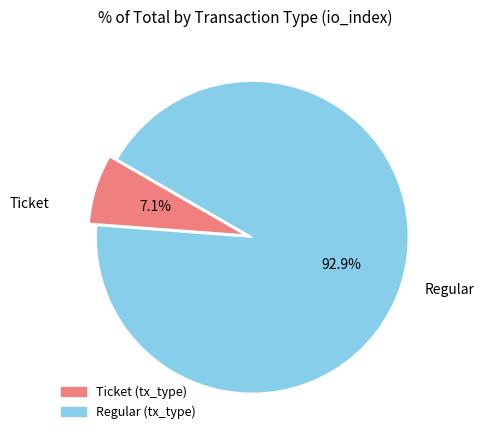

To the nearest percent, what is the average slice percentage?

50%